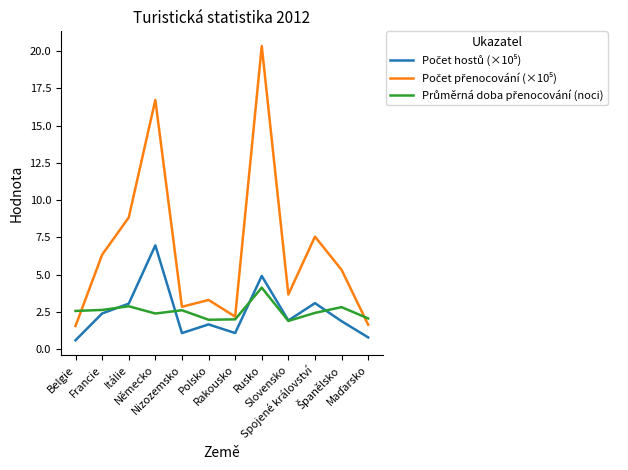

Is the value of Počet hostů (×10⁵) at Spojené království greater than the value of Počet přenocování (×10⁵) at Německo?

No